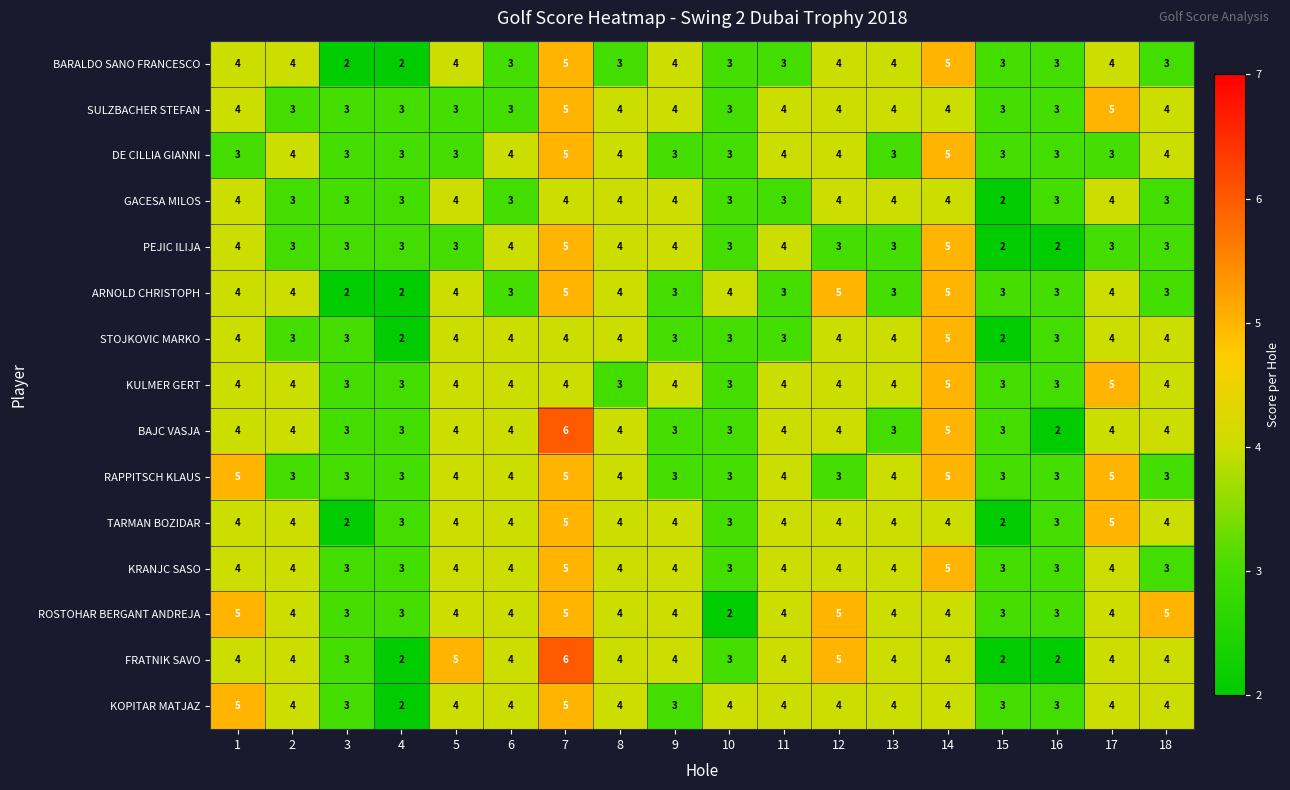

The value of ROSTOHAR BERGANT ANDREJA at 5 is 7. True or false?

False